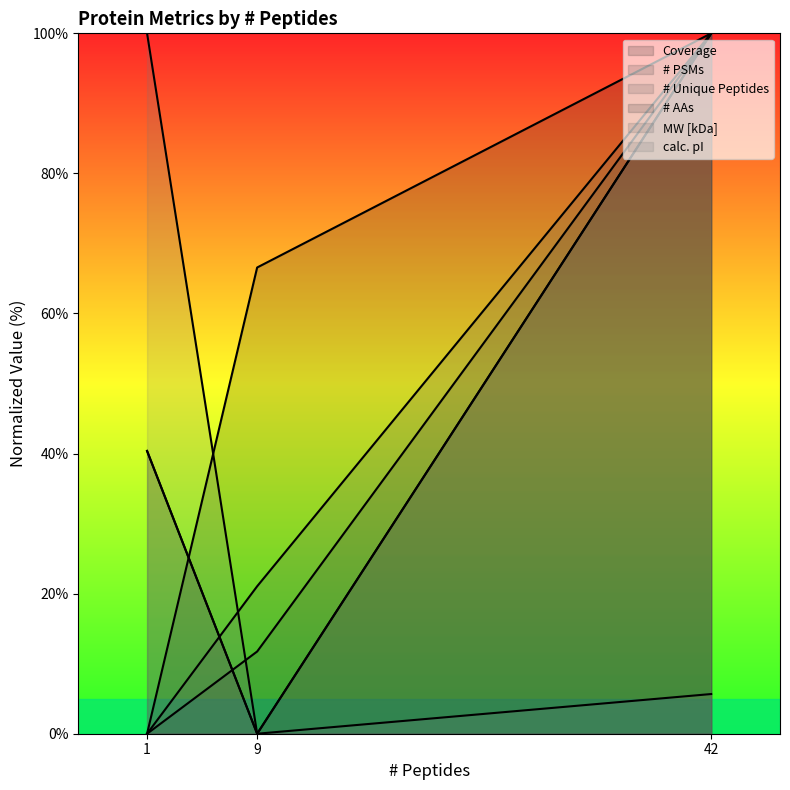

Is the value of # Unique Peptides at 1 greater than the value of calc. pI at 1?

No